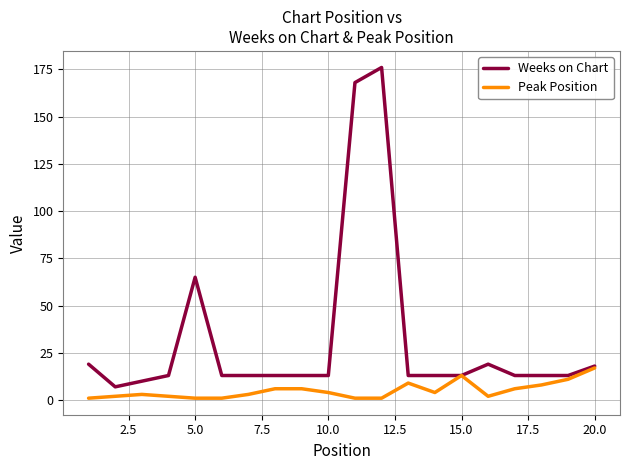

At how many categories does at least one series exceed 51?

3